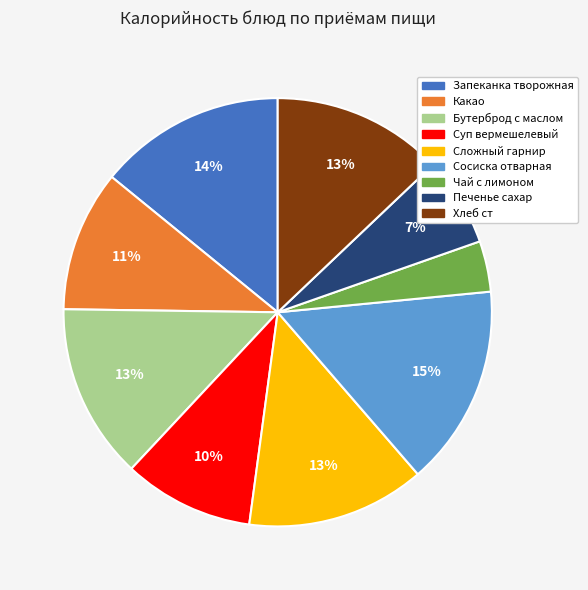

The Бутерброд с маслом slice represents 13% of the pie. True or false?

True